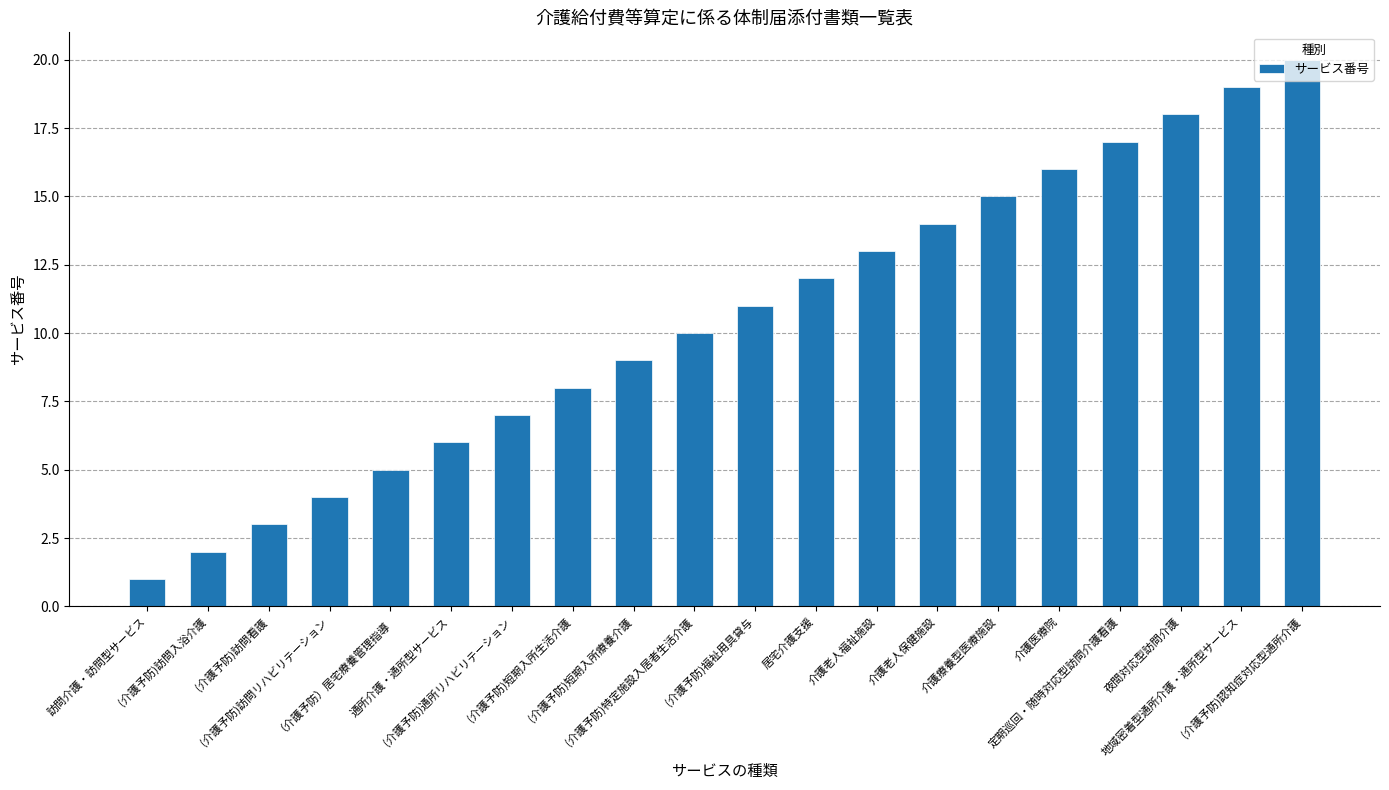

Reading left to right, what are all the values shown in this chart?

1	2	3	4	5	6	7	8	9	10	11	12	13	14	15	16	17	18	19	20